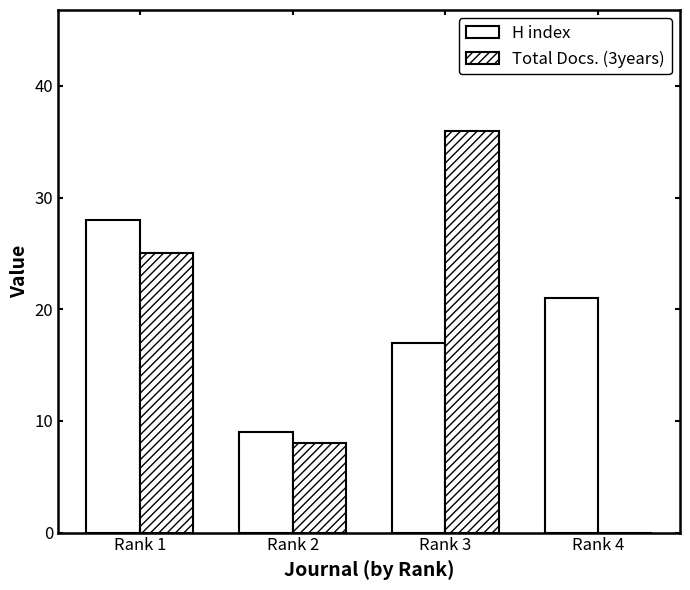

What is the sum of the H index values at Rank 2 and Rank 1?

37